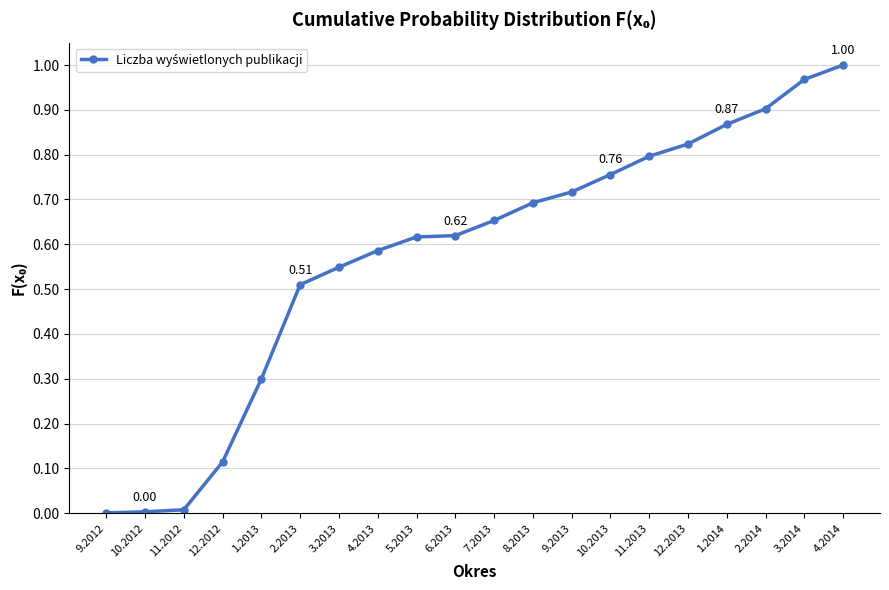

What is the sum of all values?

11.5